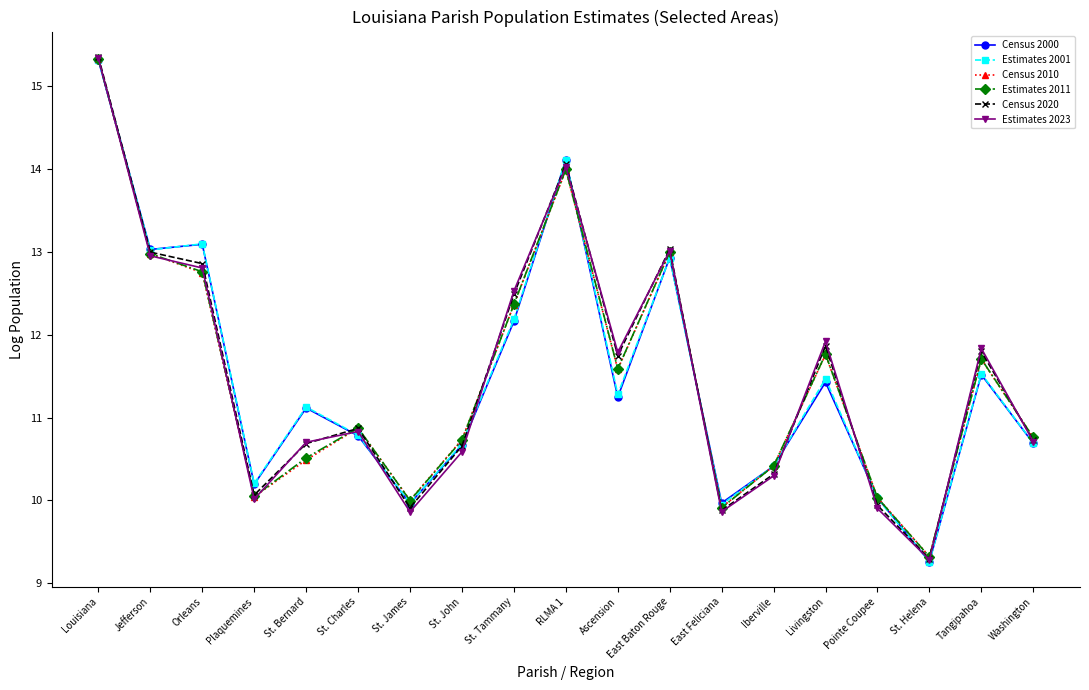

Where is the first local minimum for Census 2000?

Jefferson